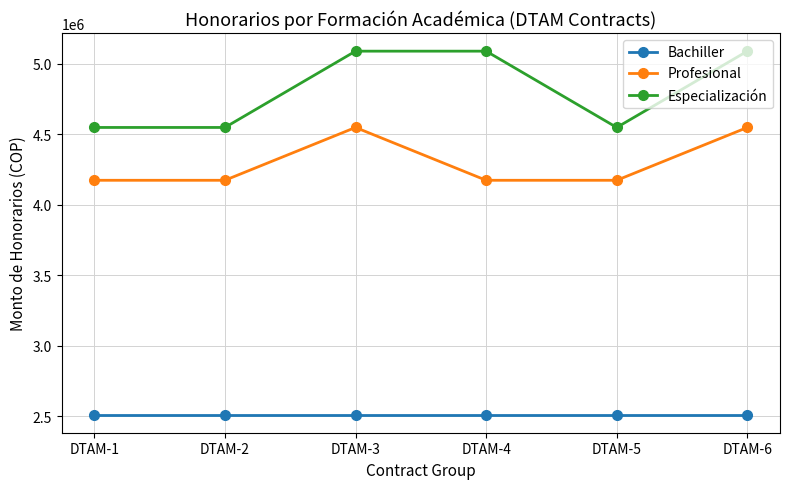

How many interior local peaks does the Profesional series have?

1